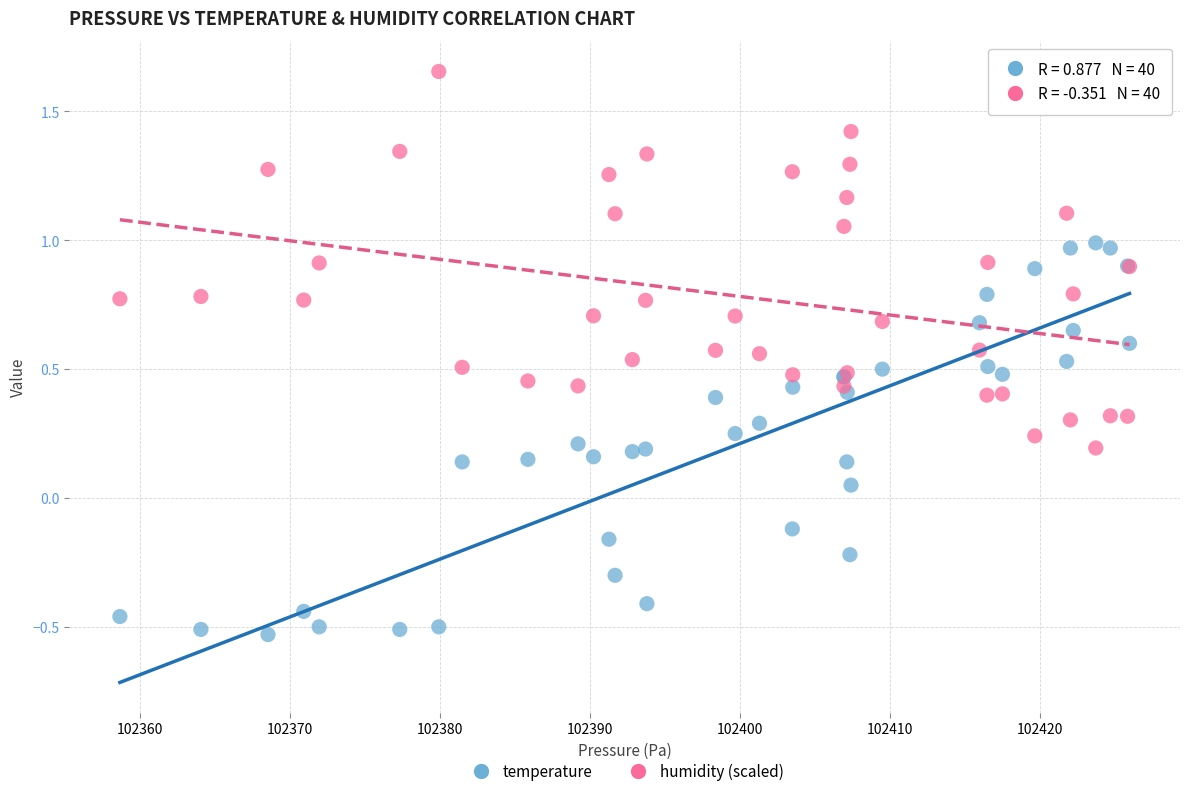

What are all the series names shown in the legend?

temperature, humidity (scaled)